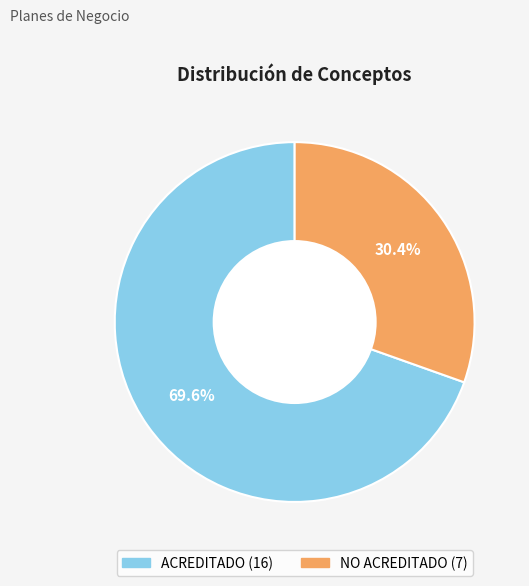

Which category has the smallest portion of the pie?

NO ACREDITADO